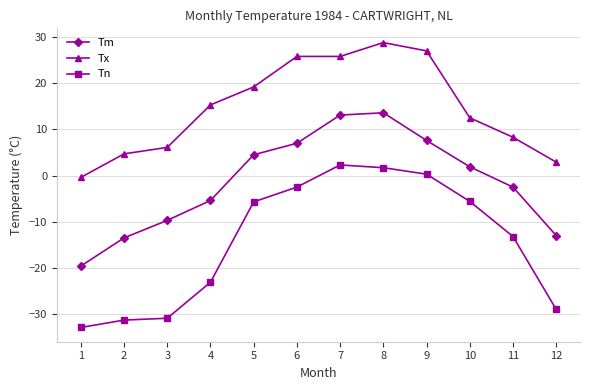

At which label does Tn first exceed -5?

6